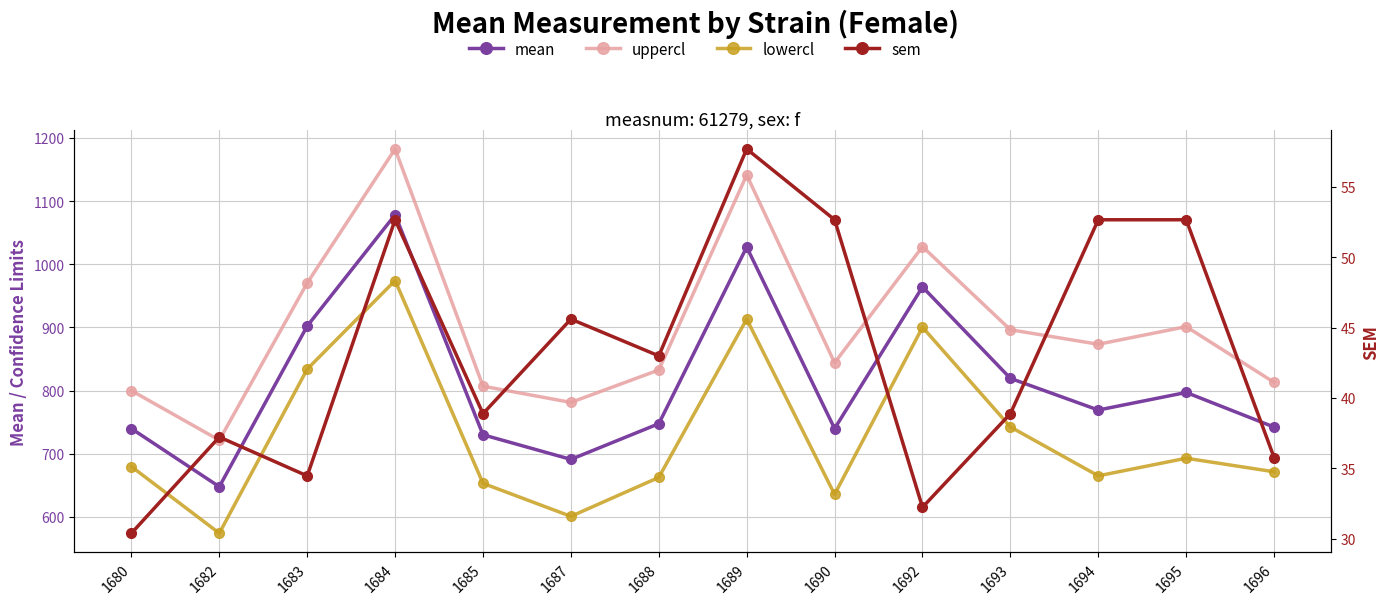

Is it true that uppercl equals 1255.4 at 1688?

False